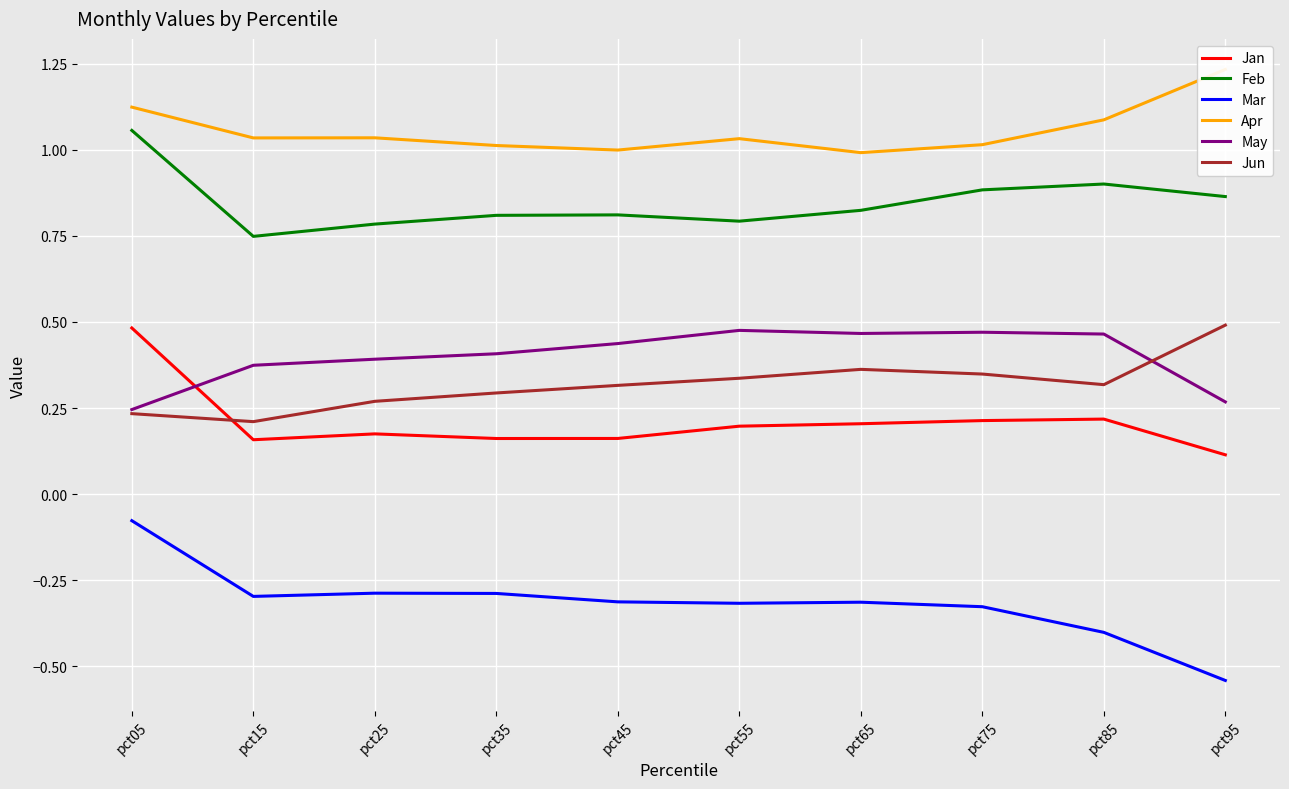

At which category does Apr reach its first local valley?

pct15